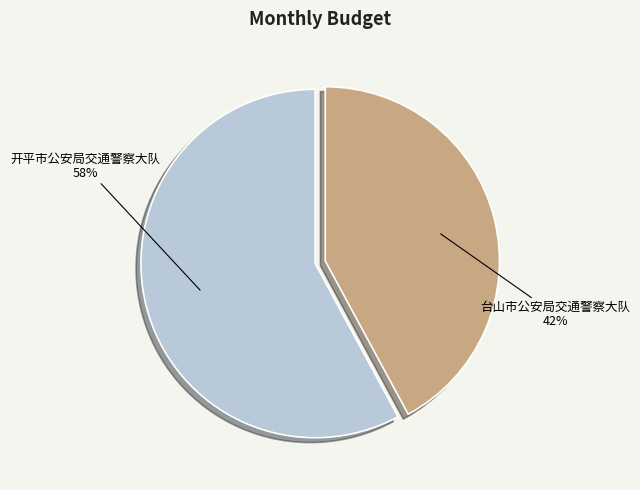

To the nearest percent, what portion does 台山市公安局交通警察大队 represent?

42%